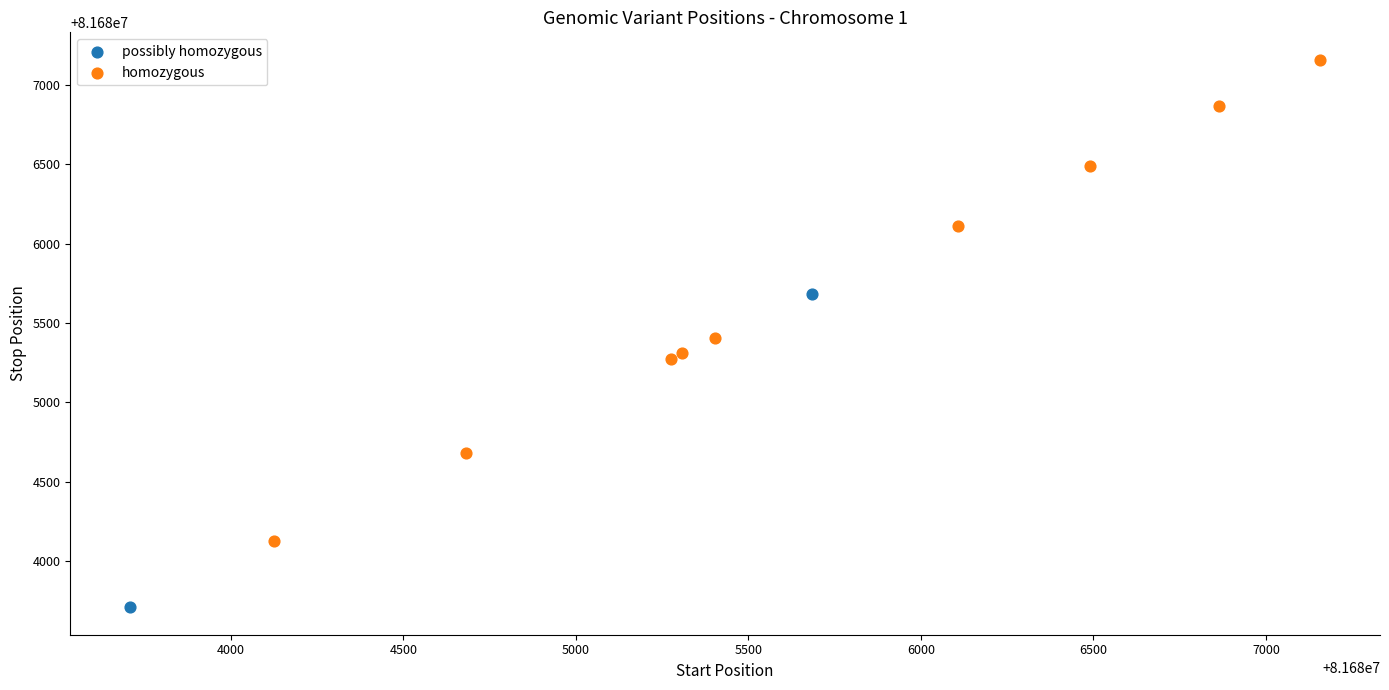

What are all the series names shown in the legend?

possibly homozygous, homozygous